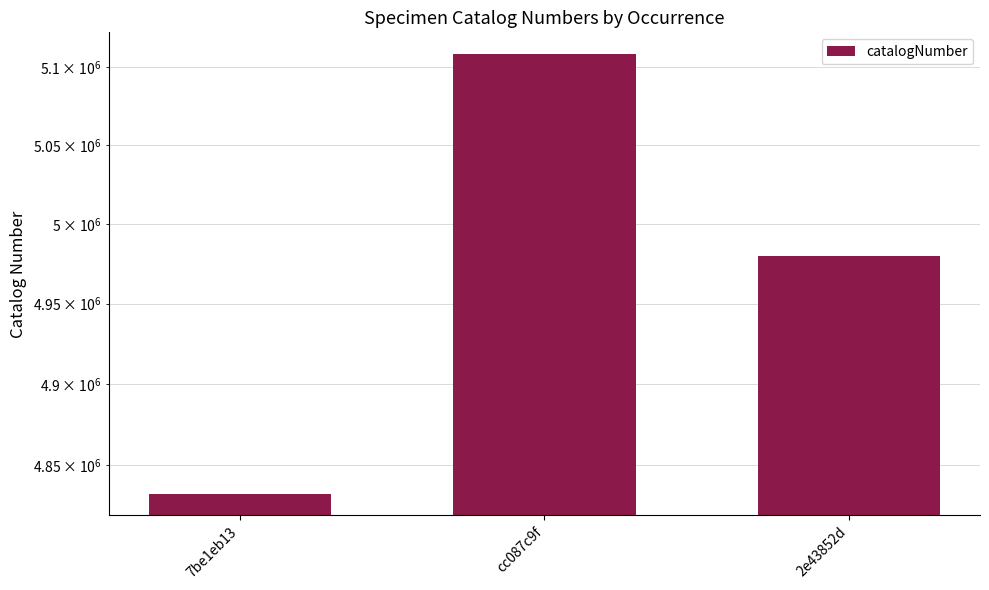

How many distinct data groups are displayed?

1